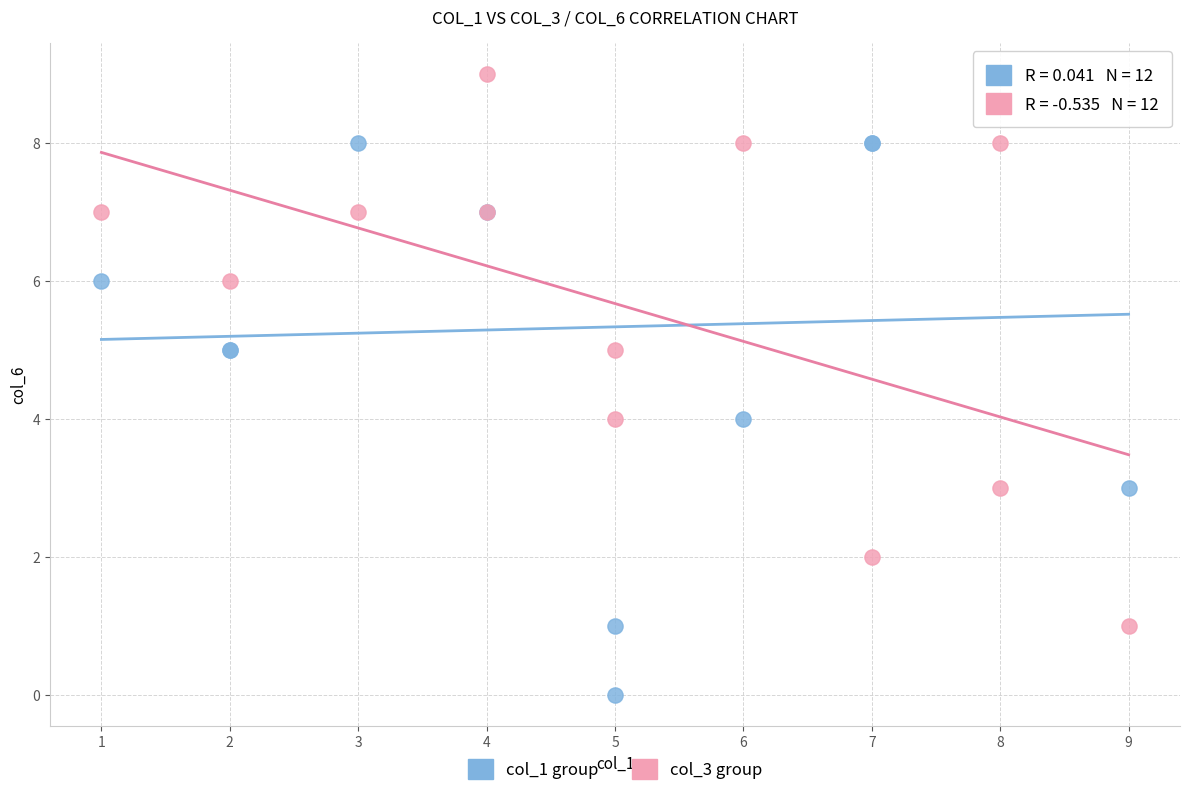

Which series has the widest spread of Y values?

col_1 group